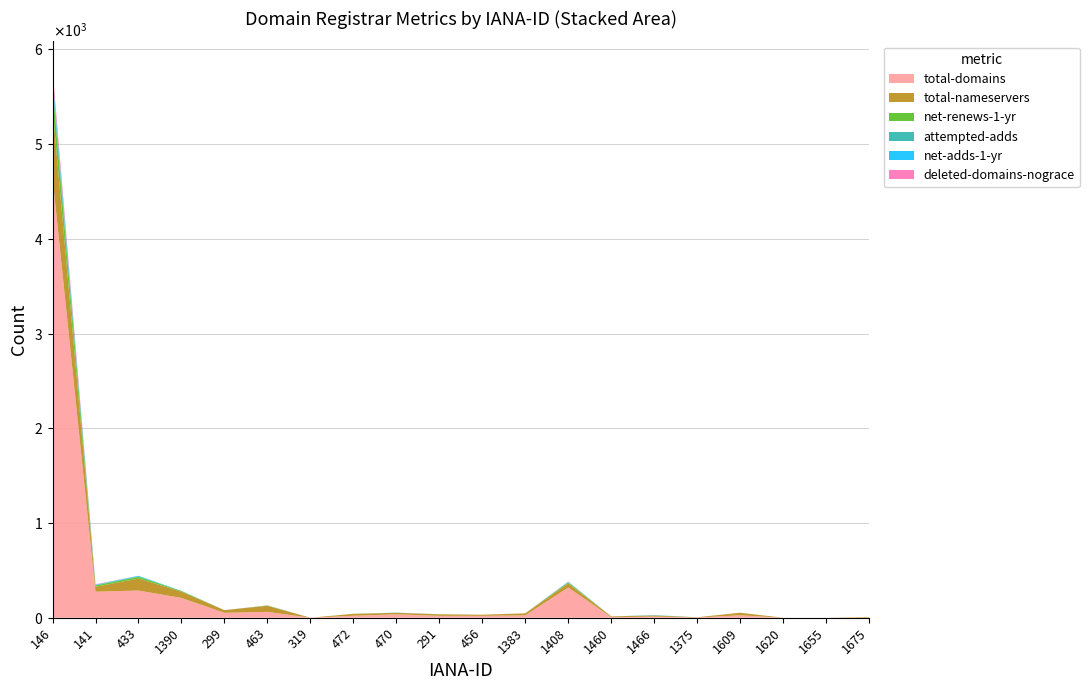

Reading right to left, what are all the values shown in this chart?

total-domains: 2	0	0	26	2	12	5	319	25	20	20	36	21	0	62	52	209	287	275	4650
total-nameservers: 6	0	0	27	3	12	9	43	21	12	16	16	20	0	64	28	66	127	51	736
net-renews-1-yr: 0	0	0	0	0	0	0	10	0	0	1	0	1	0	3	0	7	18	15	221
attempted-adds: 0	0	0	0	0	2	0	4	0	0	0	1	0	0	1	0	1	6	4	73
net-adds-1-yr: 0	0	0	0	0	2	0	3	0	0	0	1	0	0	0	0	1	5	4	44
deleted-domains-nograce: 0	0	0	0	0	0	0	3	1	0	0	0	0	0	1	0	0	0	4	72